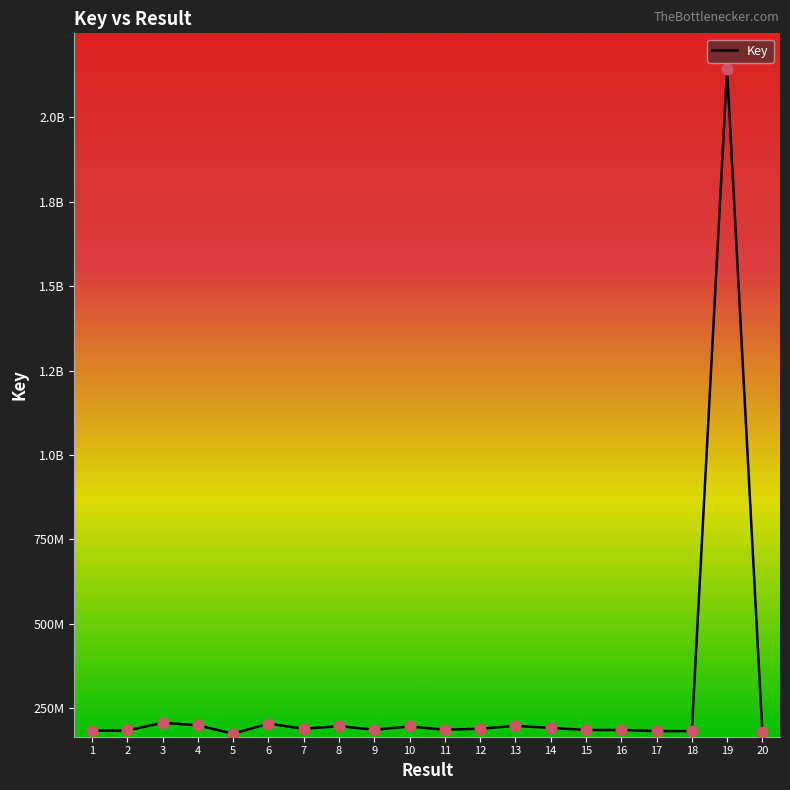

Does the chart have visible grid lines?

No